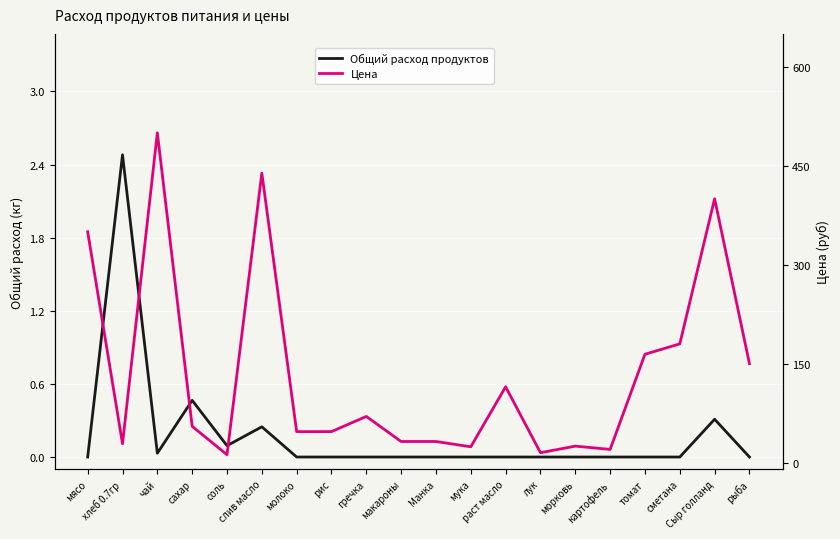

What is the difference between the Общий расход продуктов values at слив масло and мясо?

0.2